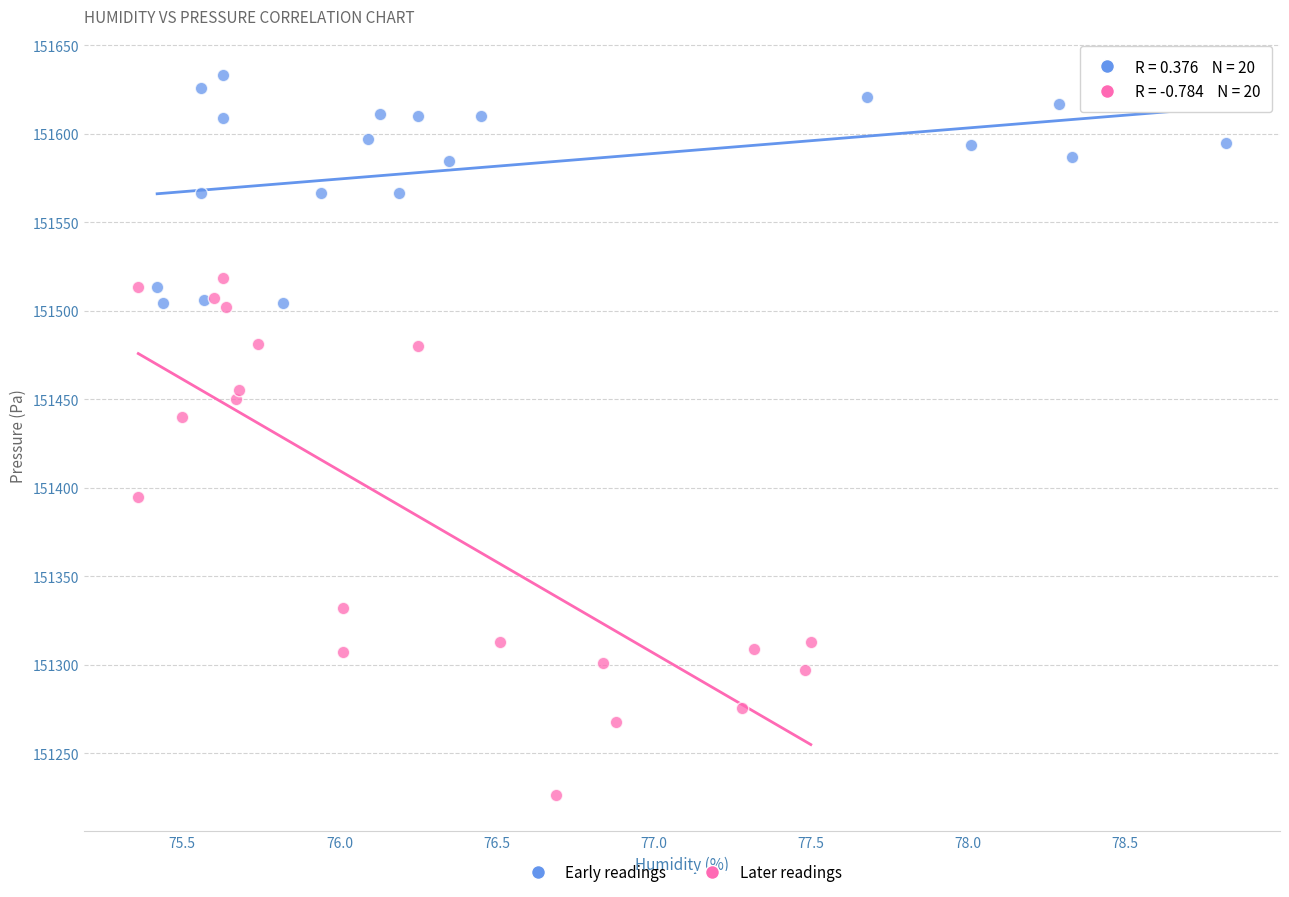

Which series reaches the minimum Y coordinate?

Later readings